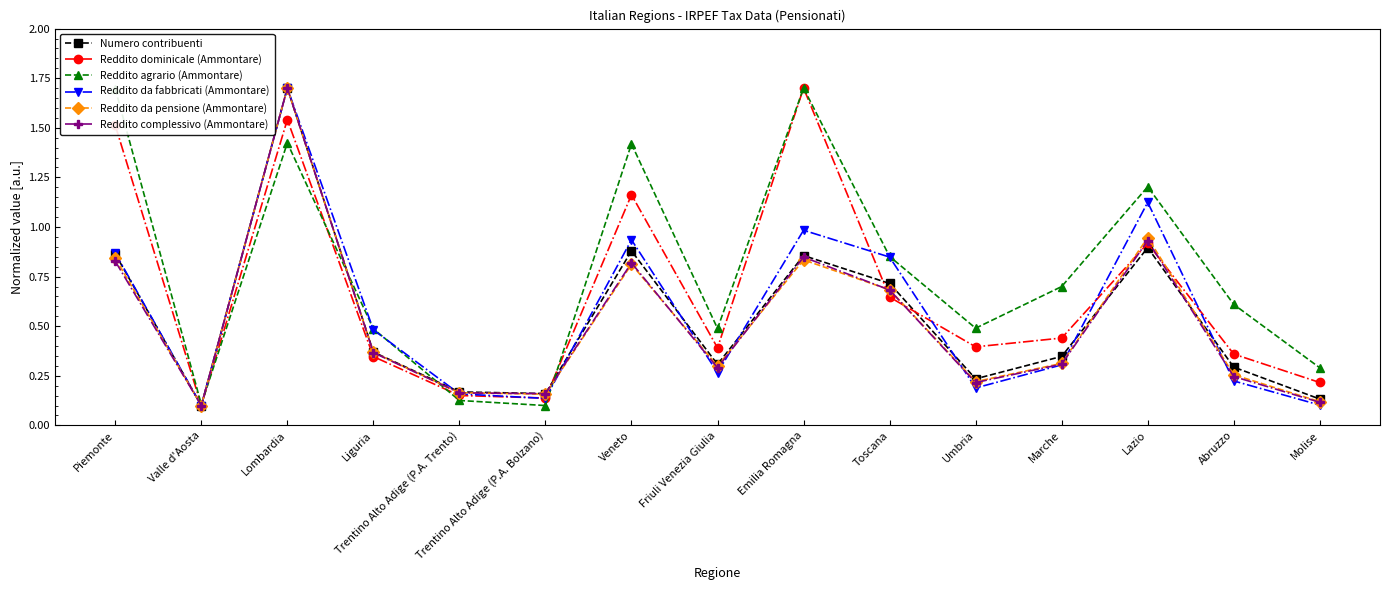

Which series changed the most between Valle d'Aosta and Lazio?

Reddito agrario (Ammontare)